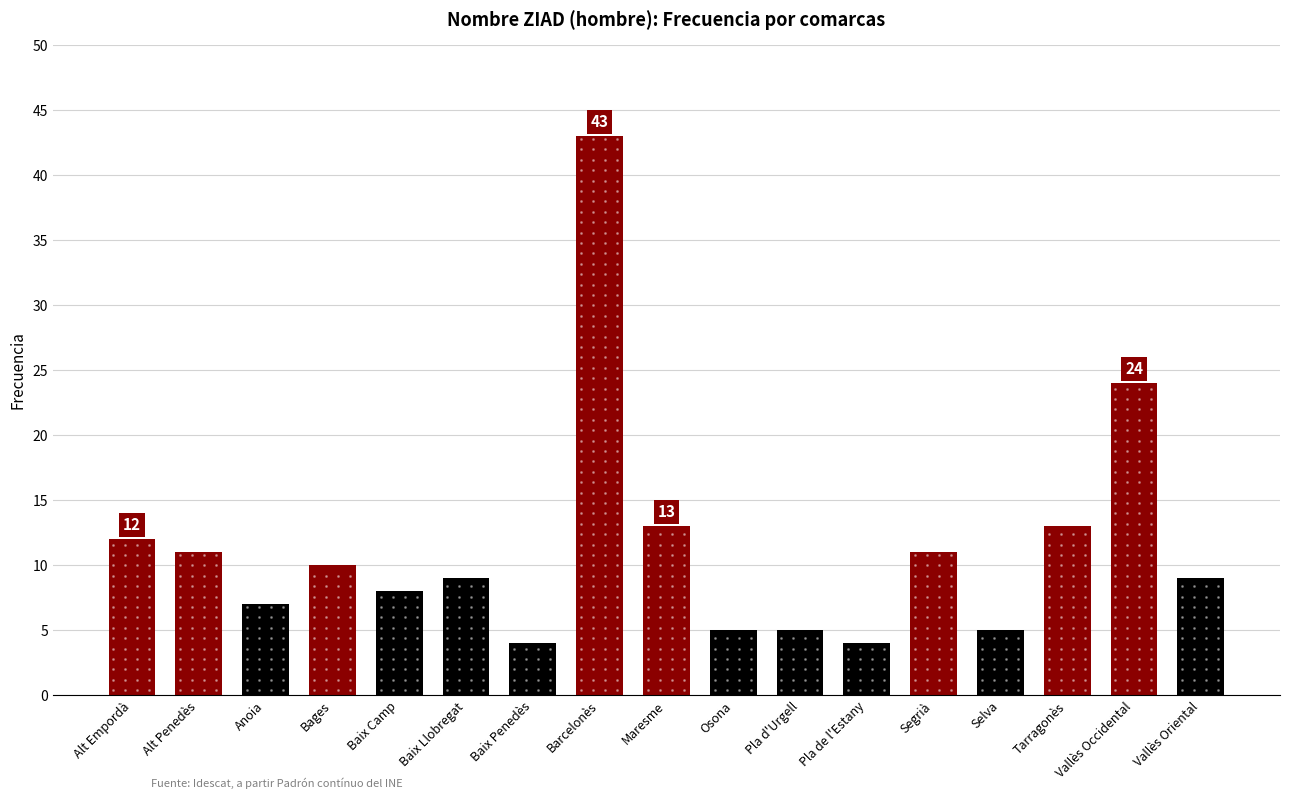

What is the average value?

11